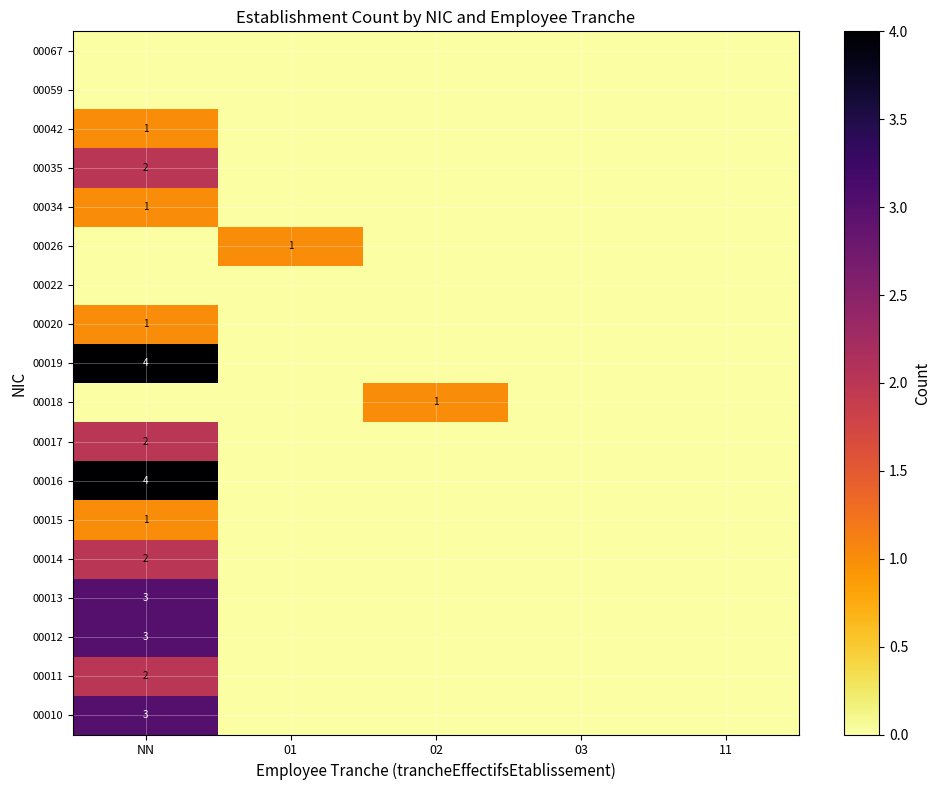

Is it true that 00020 equals 2 at NN?

False